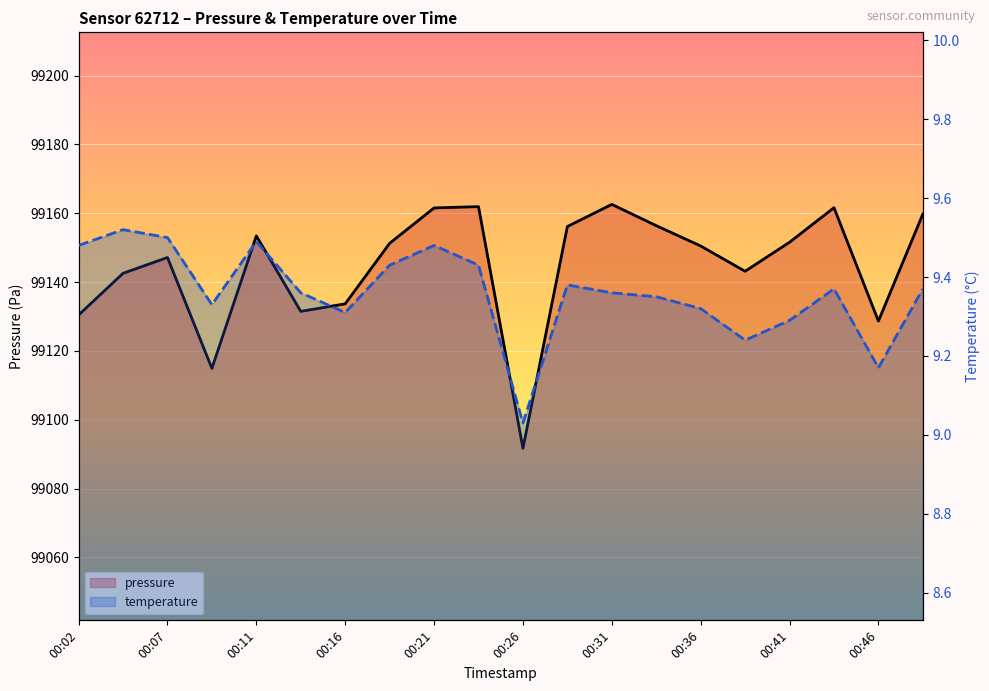

At how many categories does at least one series exceed 37887?

20